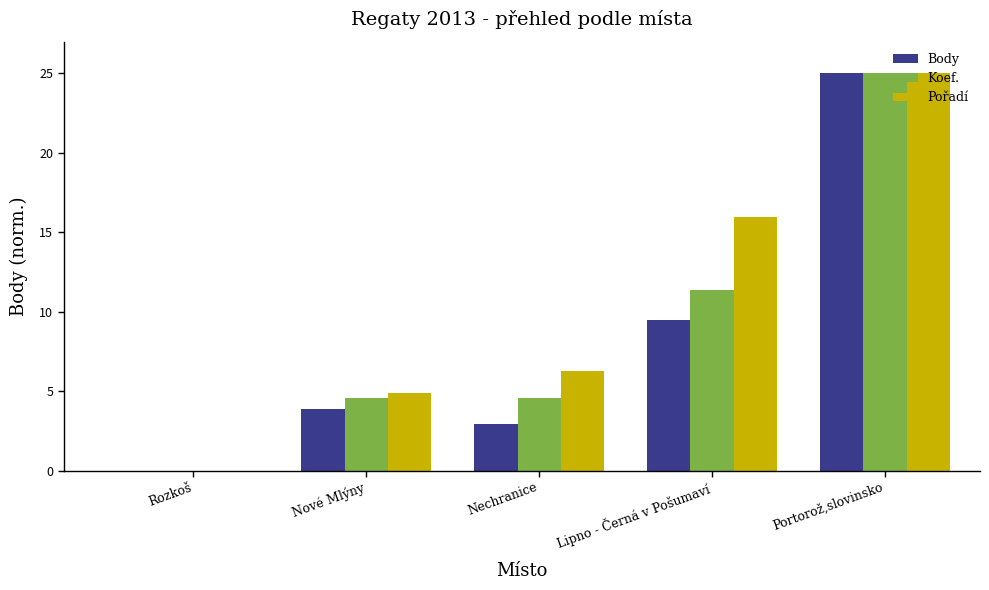

What is the highest value of the Pořadí series?

25.0